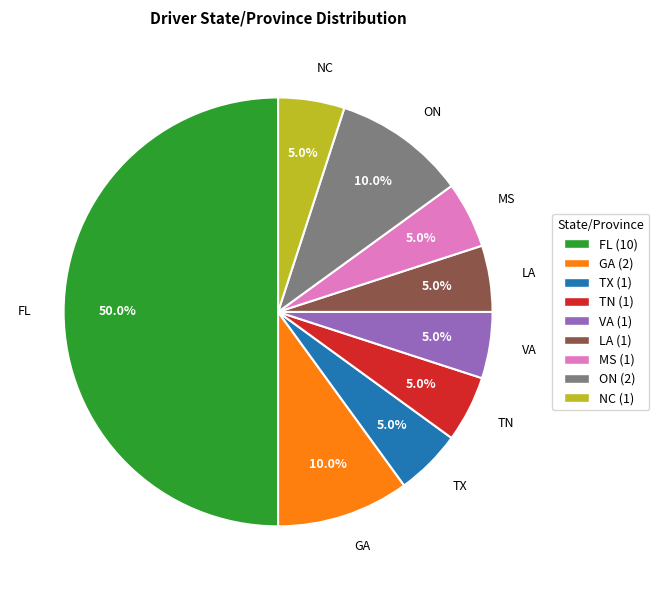

Is it true that VA is 1% of the pie?

False